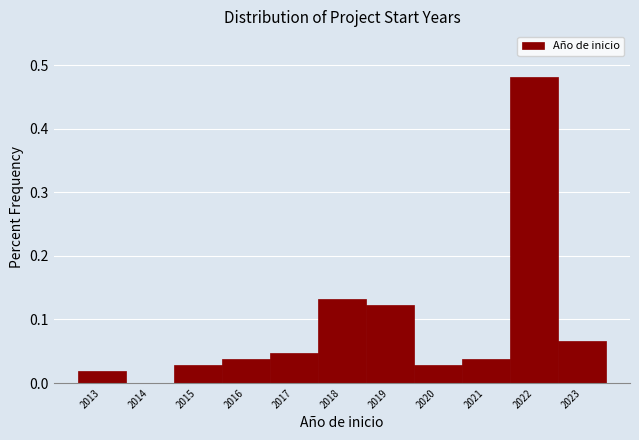

Reading left to right, list every bar in this chart as the range it spans on the x-axis followed by its height. The values are not printed on the chart, so give them approximately, as read against the axis.

2012.5 to 2013.5: 0.02
2013.5 to 2014.5: 0
2014.5 to 2015.5: 0.03
2015.5 to 2016.5: 0.04
2016.5 to 2017.5: 0.05
2017.5 to 2018.5: 0.13
2018.5 to 2019.5: 0.12
2019.5 to 2020.5: 0.03
2020.5 to 2021.5: 0.04
2021.5 to 2022.5: 0.48
2022.5 to 2023.5: 0.07